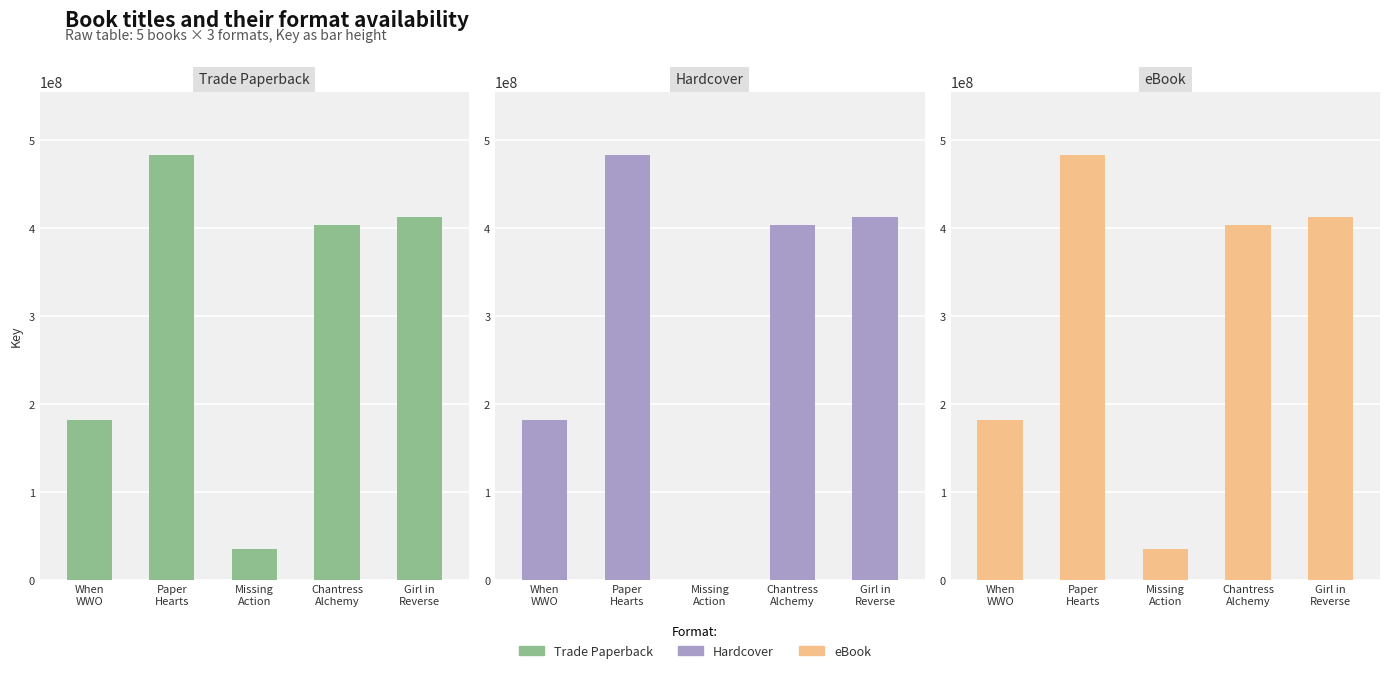

Which series has the widest spread of values?

Hardcover